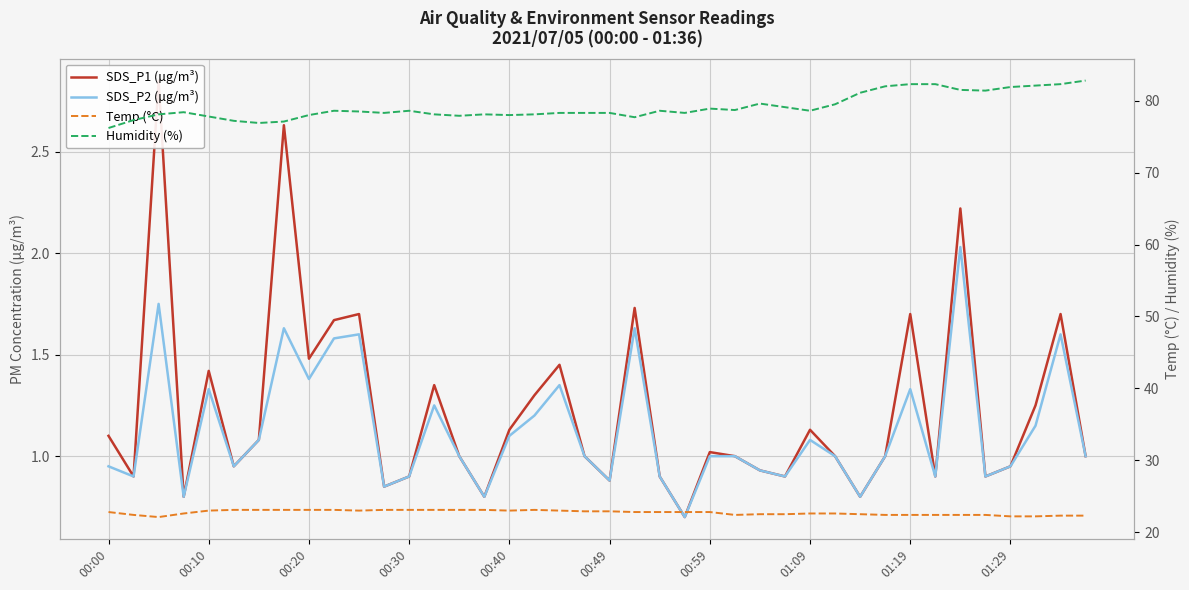

How many values in the Humidity (%) series are below 78?

8